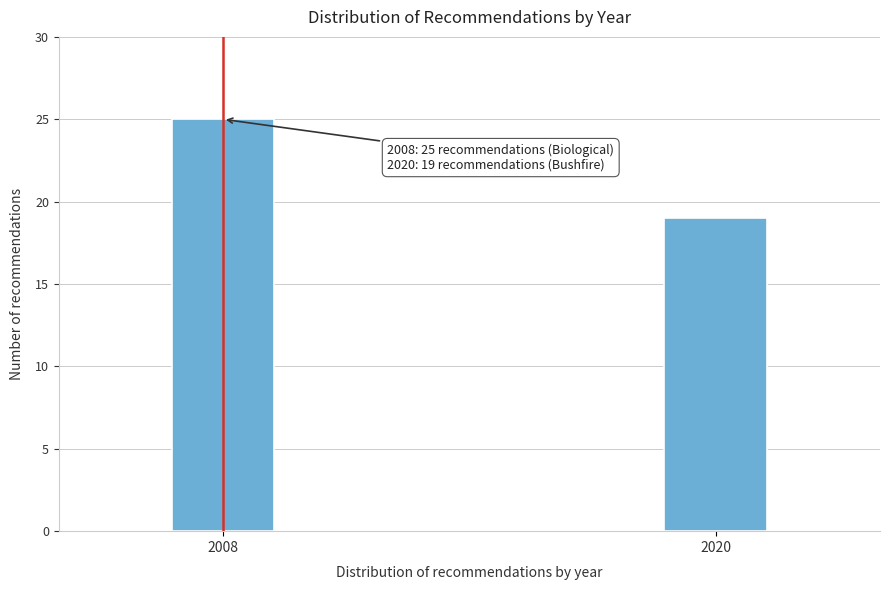

Reading left to right, what are all the values shown in this chart?

2008=25	2020=19